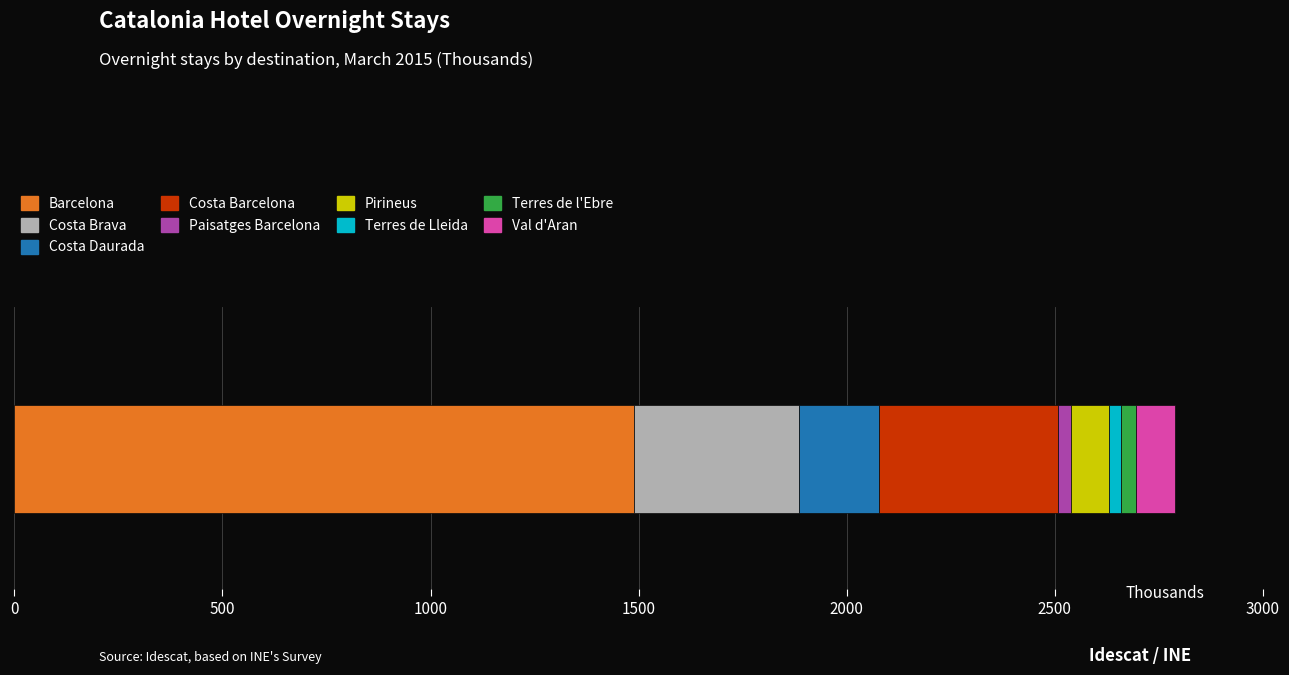

How many series are shown in this chart?

9